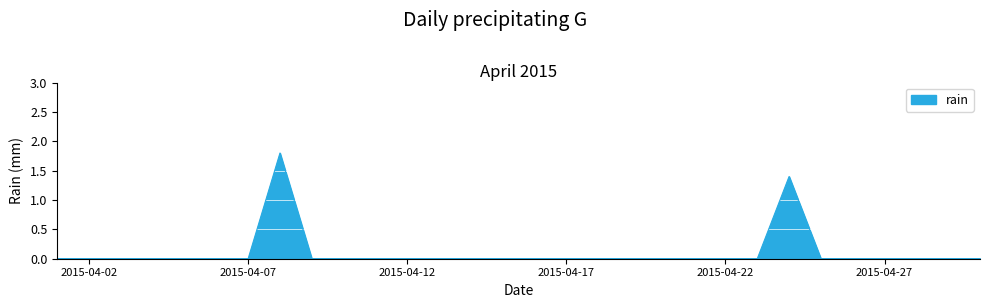

What is the maximum value shown in the chart?

1.8